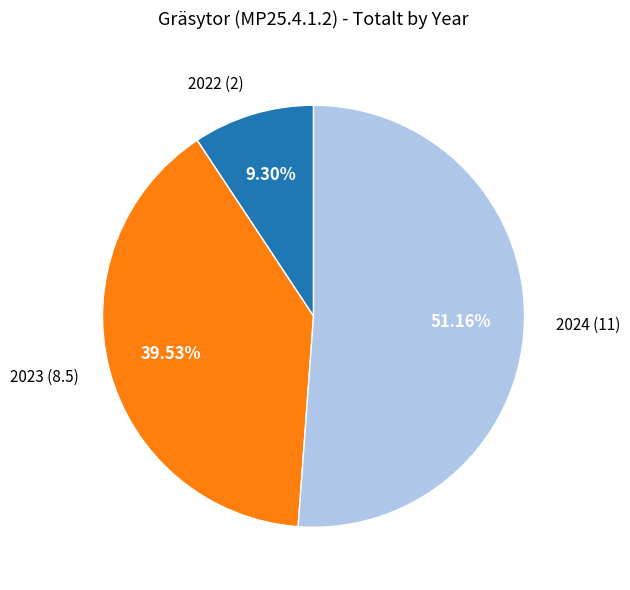

Is there any slice that represents more than half of the pie?

Yes